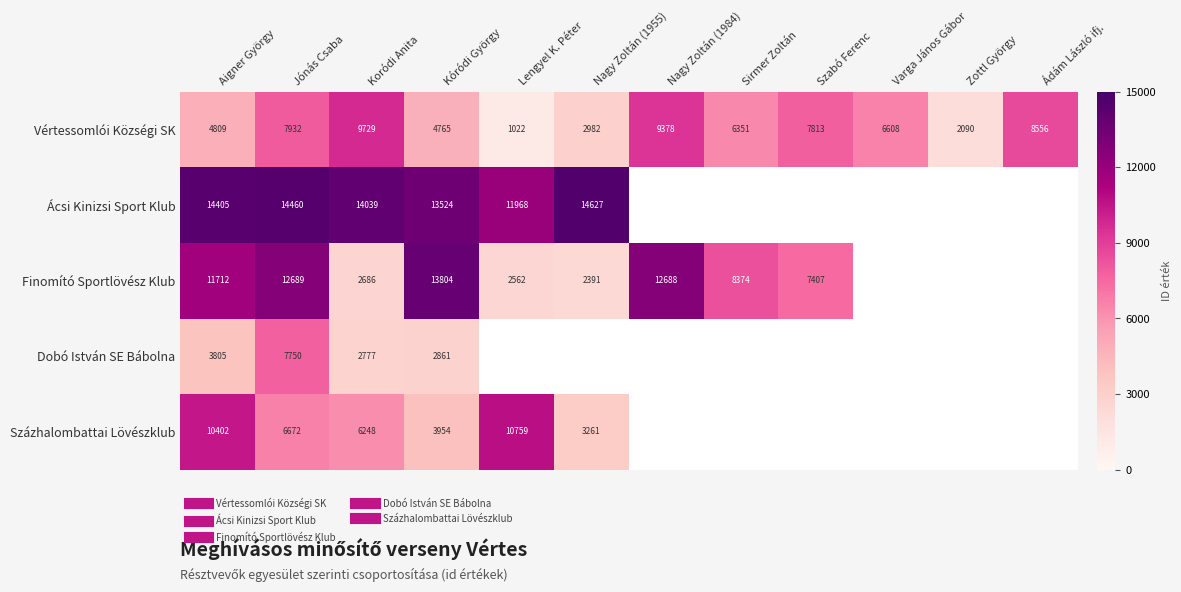

Rank the series by their maximum value, from lowest to highest.

Dobó István SE Bábolna, Vértessomlói Községi SK, Százhalombattai Lövészklub, Finomító Sportlövész Klub, Ácsi Kinizsi Sport Klub